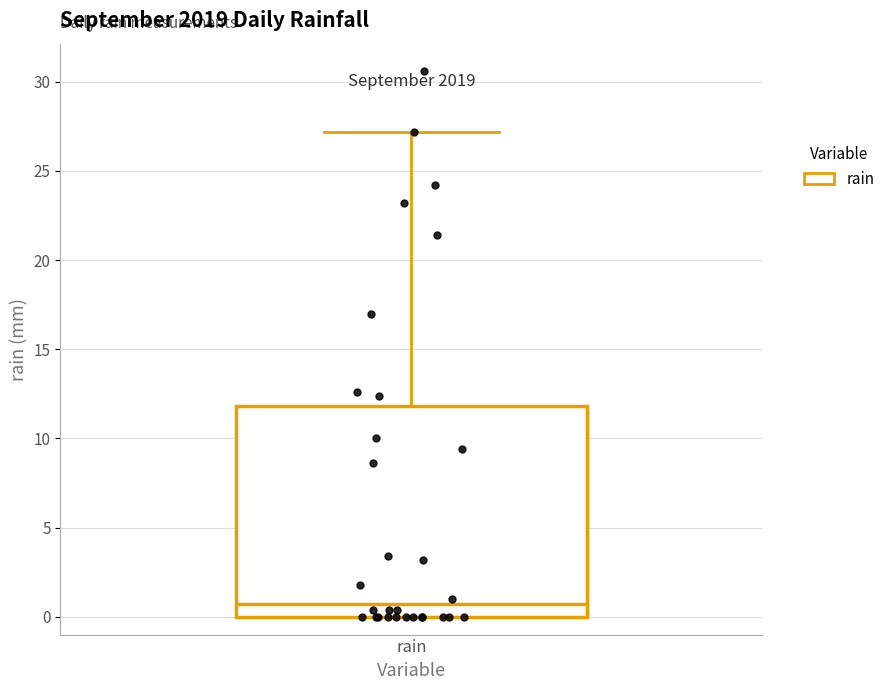

Read this box plot against the y-axis: the position of the median line, the range covered by the box, and the ends of both whiskers. The values are not printed on the chart, so give them approximately, as read against the axis.

median 0.5, box 0.0 to 12.0, whiskers 0.0 to 27.0